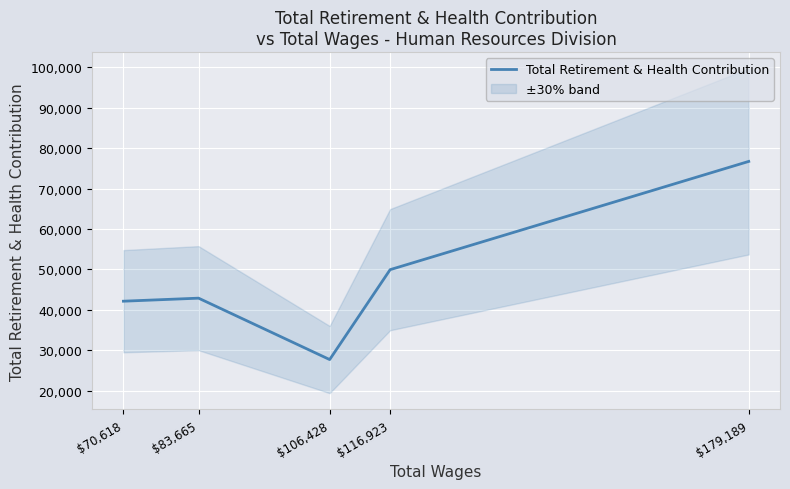

Rank the categories by value from highest to lowest.

$179,189, $116,923, $83,665, $70,618, $106,428